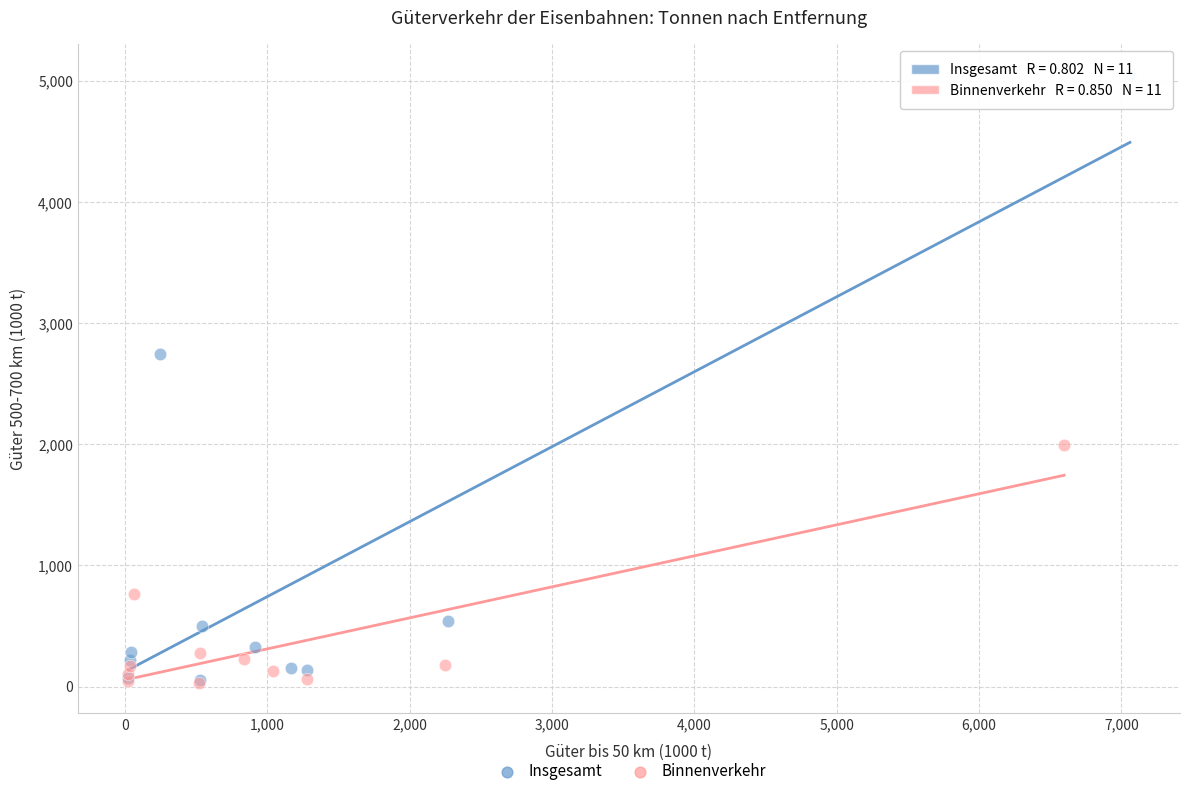

Which series has the largest Y range (max minus min)?

Insgesamt